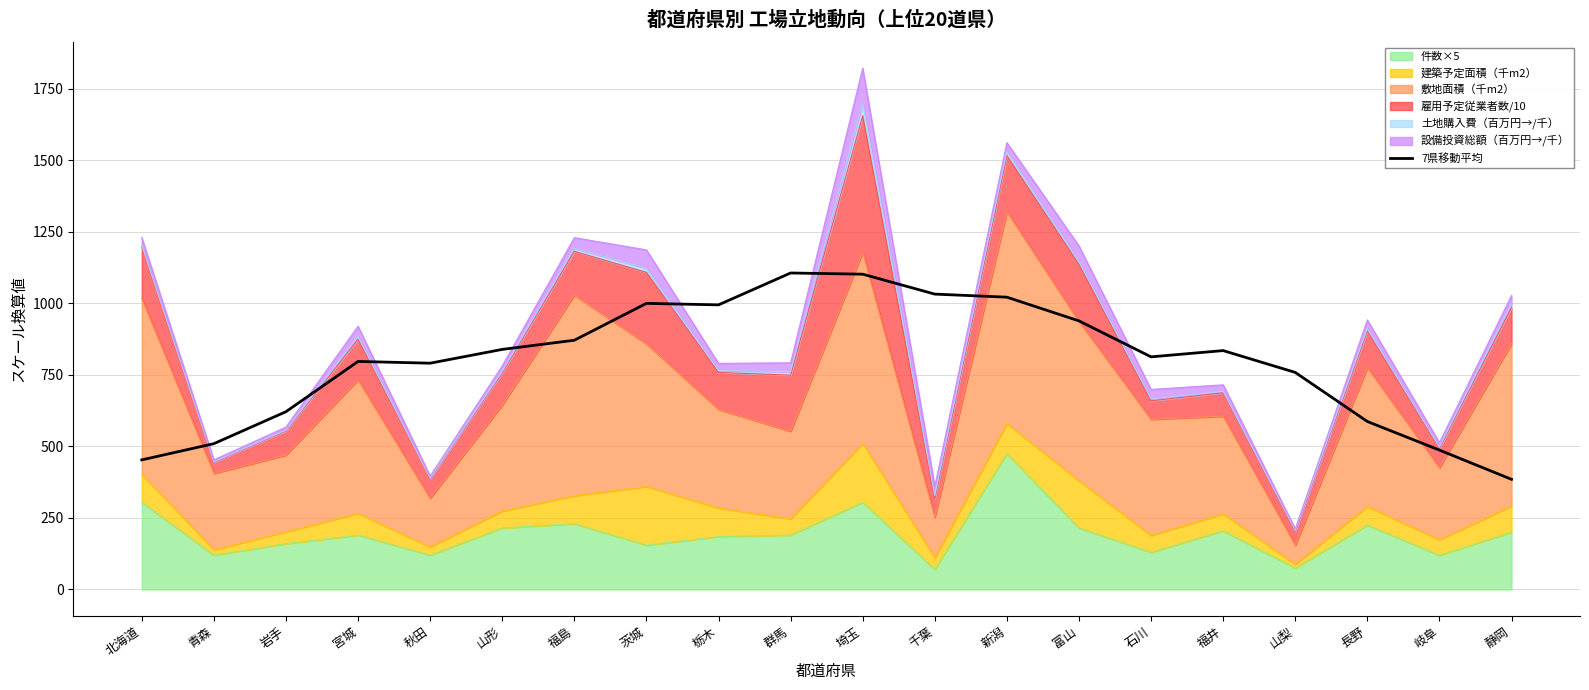

What is the change in value from 群馬 to 富山?

-167.4